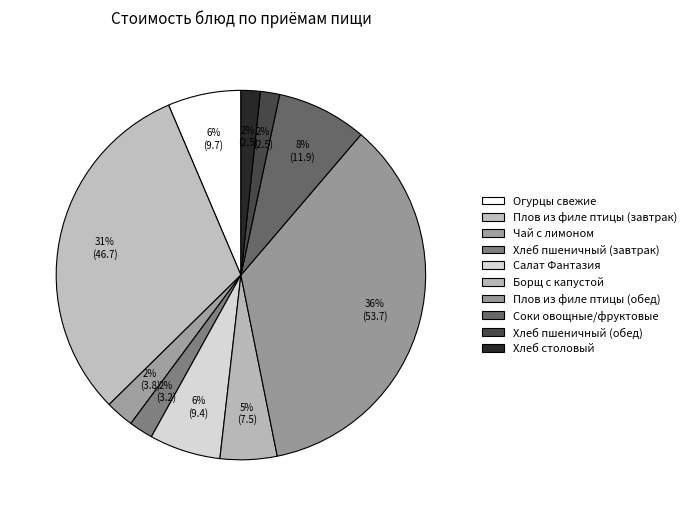

Which category has the smallest portion of the pie?

Хлеб пшеничный (обед)